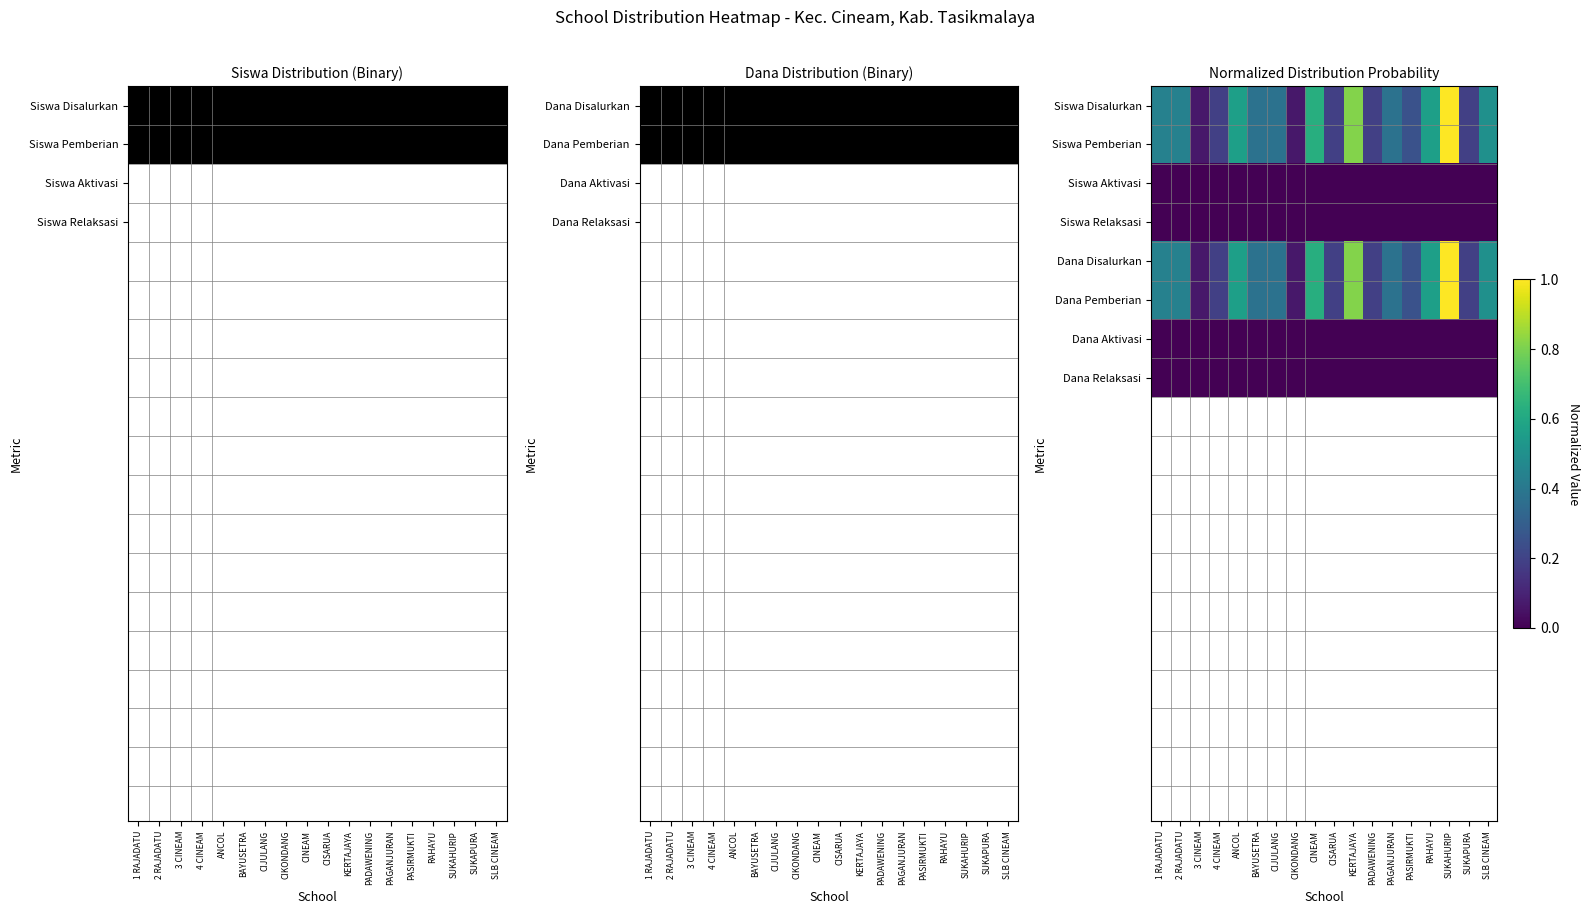

What is the total value across all series at 4 CINEAM?

0.8